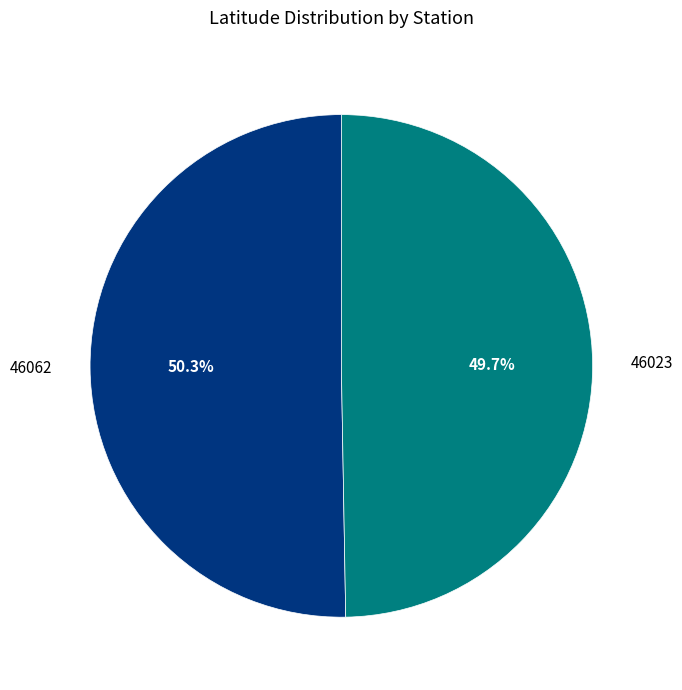

How many segments does this pie chart have?

2